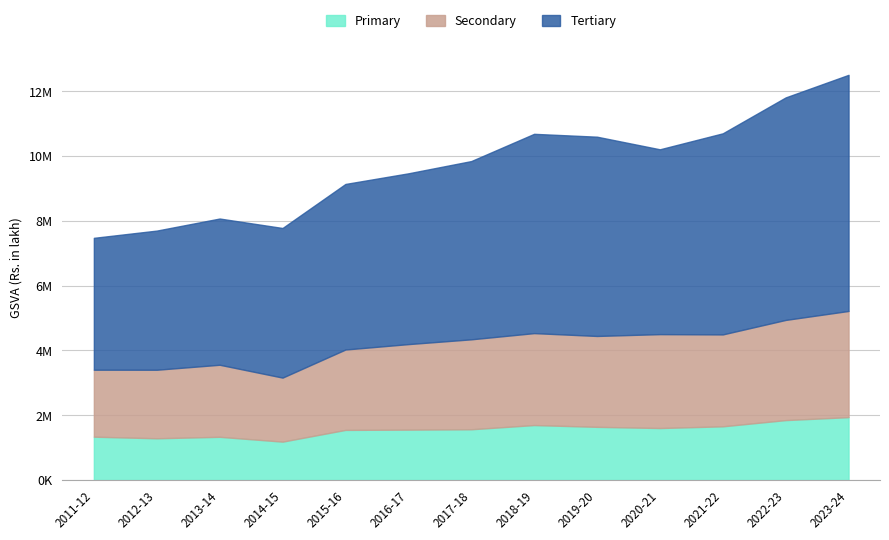

True or false: Secondary has more than 2 interior local peaks.

True